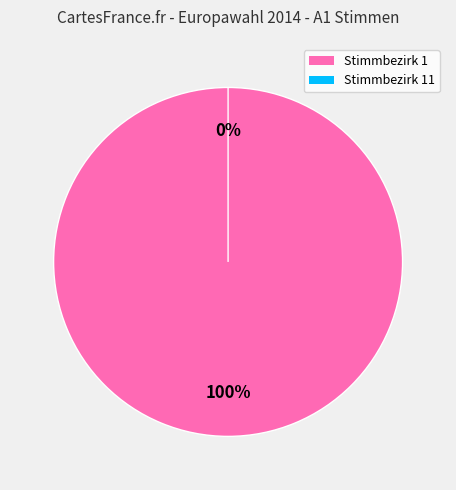

Count the number of slices in the pie.

2